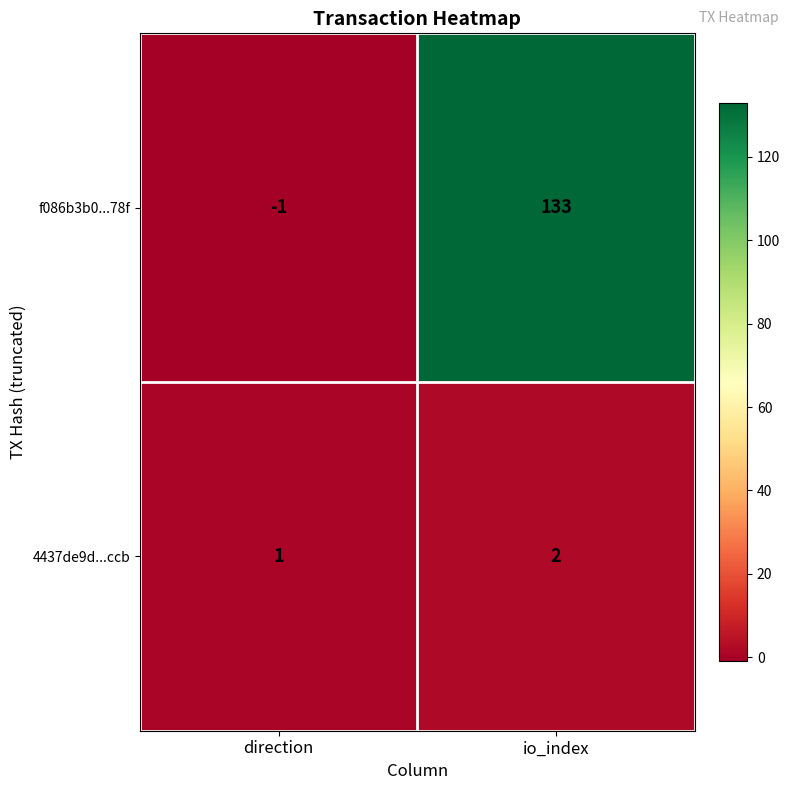

Reading left to right, what are all the values shown in this chart?

f086b3b0...78f: -1	133
4437de9d...ccb: 1	2